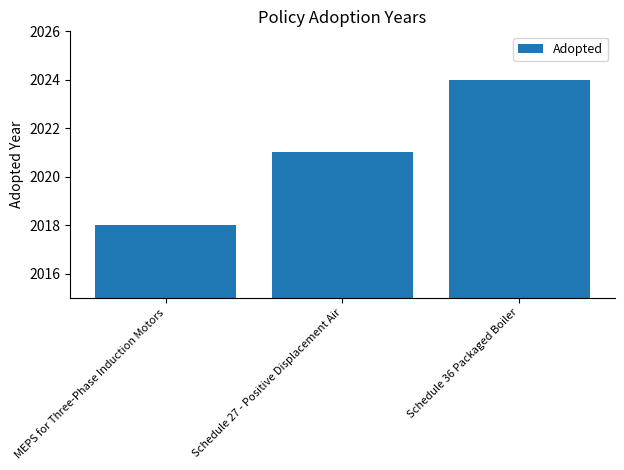

What is the average value?

2021